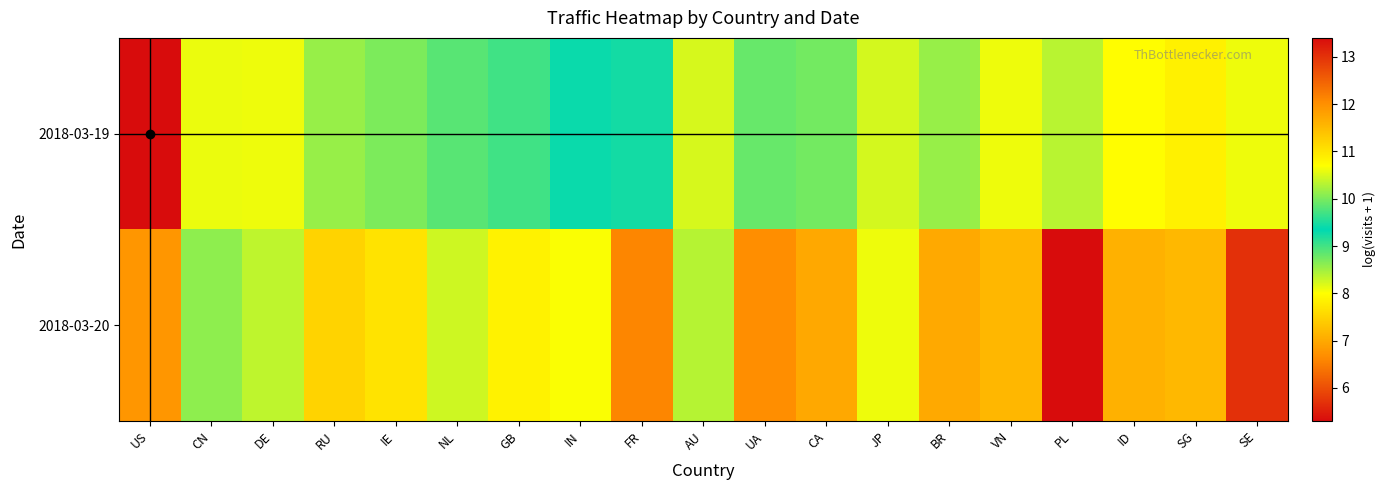

Reading left to right, extract all data points from this chart.

2018-03-19: US=13.4	CN=10.6	DE=10.6	RU=10.2	IE=10.0	NL=9.8	GB=9.7	IN=9.4	FR=9.5	AU=8.2	UA=8.8	CA=8.7	JP=8.2	BR=8.5	VN=8.1	PL=8.4	ID=8.0	SG=7.8	SE=8.1
2018-03-20: US=11.9	CN=10.1	DE=8.3	RU=7.5	IE=7.7	NL=8.3	GB=7.9	IN=8.0	FR=6.6	AU=8.4	UA=6.7	CA=7.0	JP=8.1	BR=7.0	VN=7.2	PL=5.3	ID=7.1	SG=7.2	SE=5.7